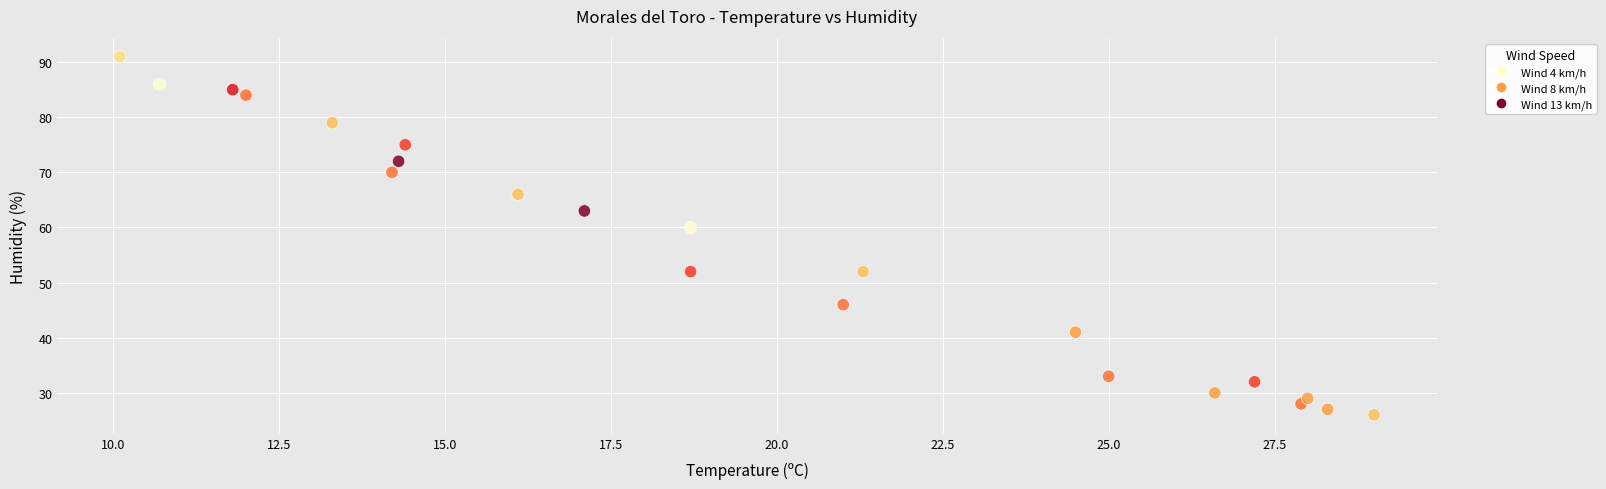

What Y value in the scatter plot is closest to 58?

60